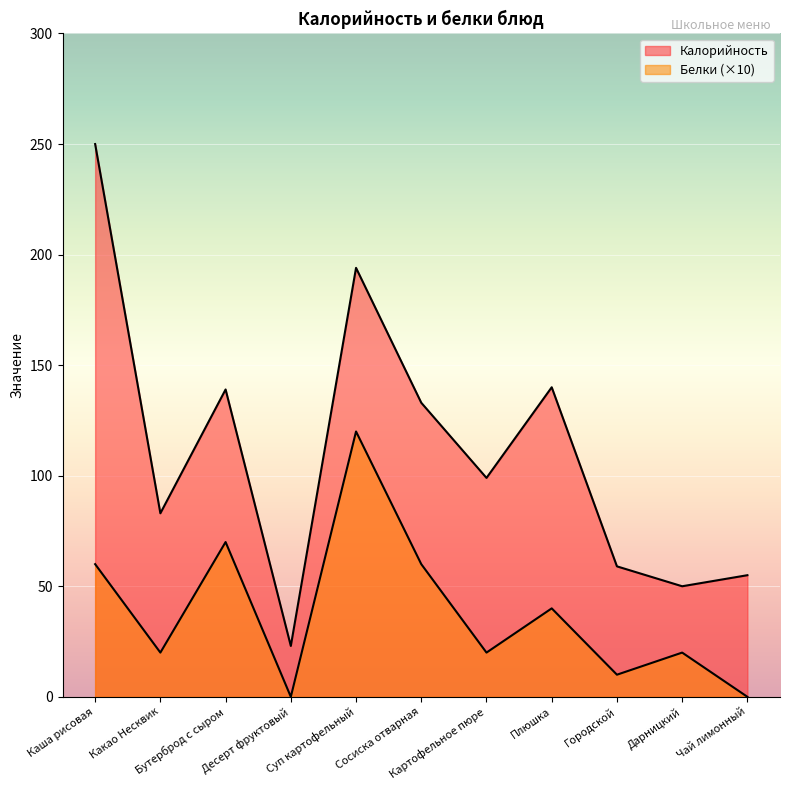

What is the lowest value of the Калорийность series?

23